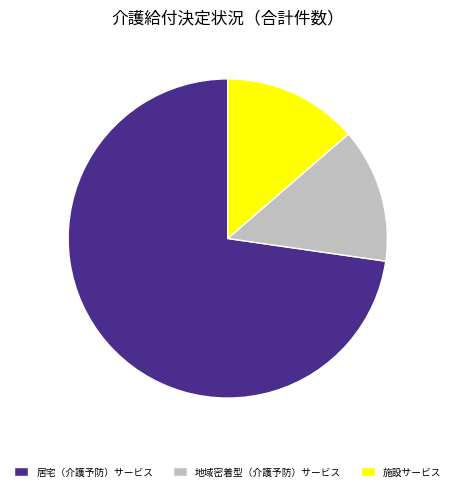

Approximately how many times larger is the value at 地域密着型（介護予防）サービス compared to 施設サービス?

1.0